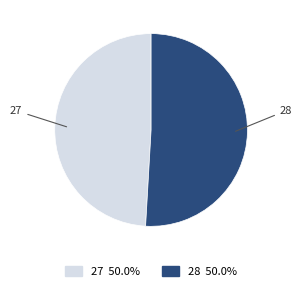

Does 28 represent more than half of the total?

Yes